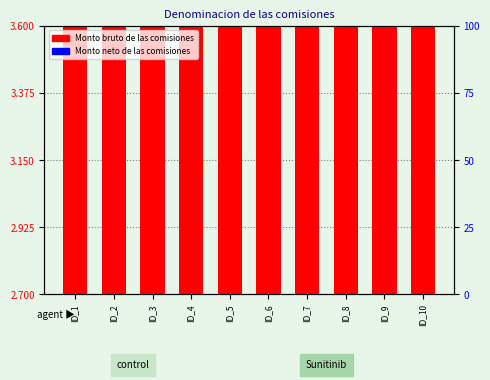

What are all the series names shown in the legend?

Monto bruto de las comisiones, Monto neto de las comisiones